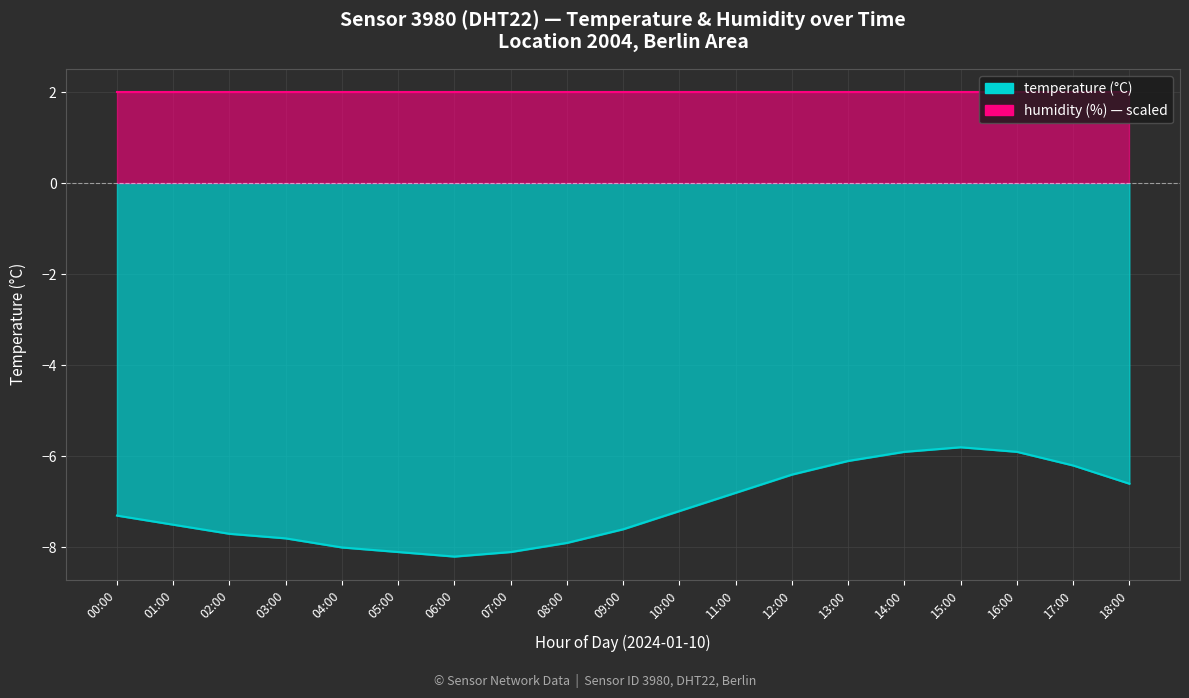

How many points are higher than both their immediate neighbors (excluding endpoints)?

1